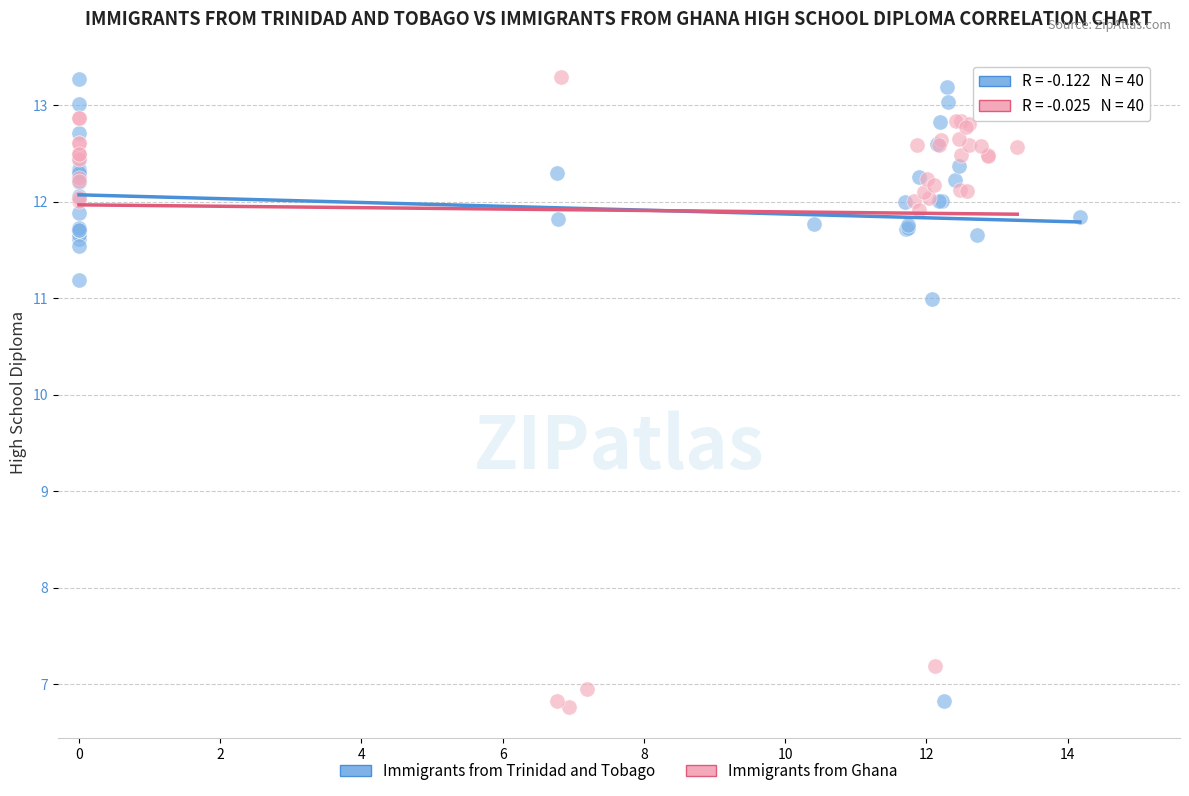

What are all the series names shown in the legend?

Immigrants from Trinidad and Tobago, Immigrants from Ghana